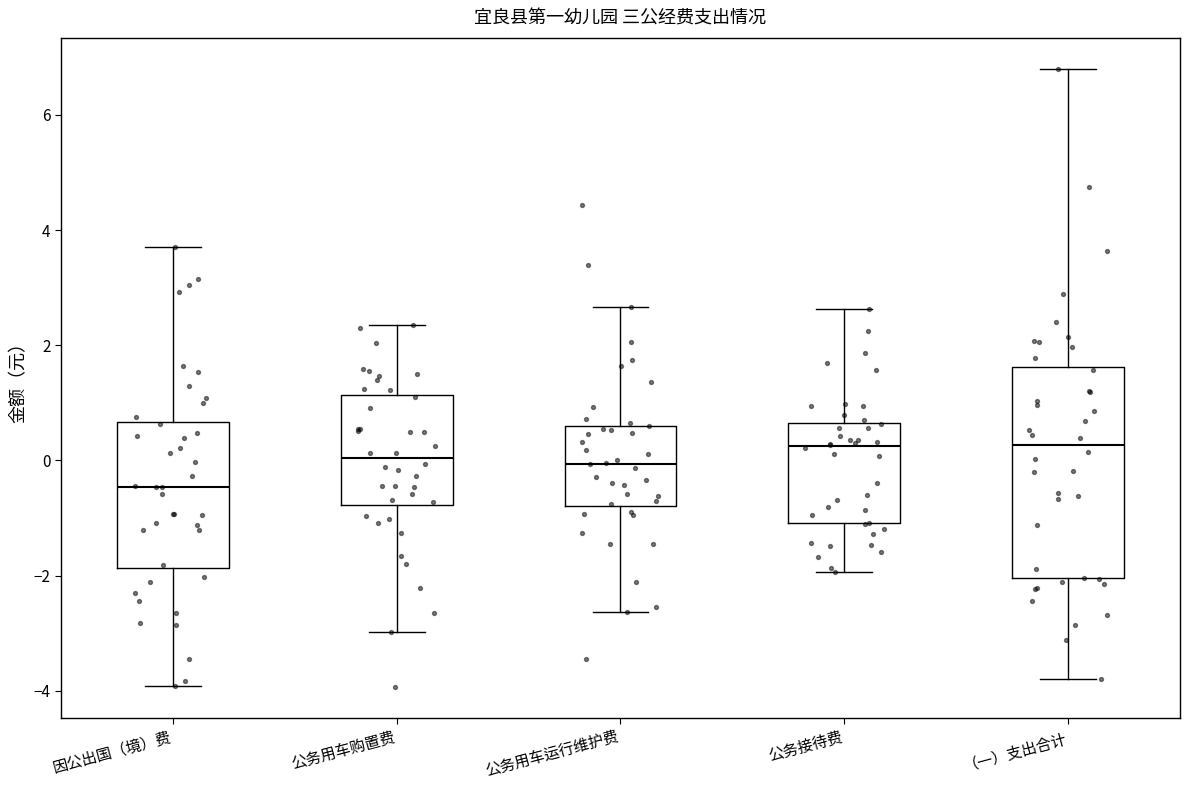

Reading left to right, transcribe this box plot: for each box, give where its median line is, the range the box spans, and where its two whiskers end, as read against the y-axis. The values are not printed on the chart, so give them approximately, as read against the axis.

因公出国（境）费: median -0.4, box -1.8 to 0.6, whiskers -4.0 to 3.8
公务用车购置费: median 0.0, box -0.8 to 1.2, whiskers -3.0 to 2.4
公务用车运行维护费: median 0.0, box -0.8 to 0.6, whiskers -2.6 to 2.6
公务接待费: median 0.2, box -1.0 to 0.6, whiskers -2.0 to 2.6
（一）支出合计: median 0.2, box -2.0 to 1.6, whiskers -3.8 to 6.8